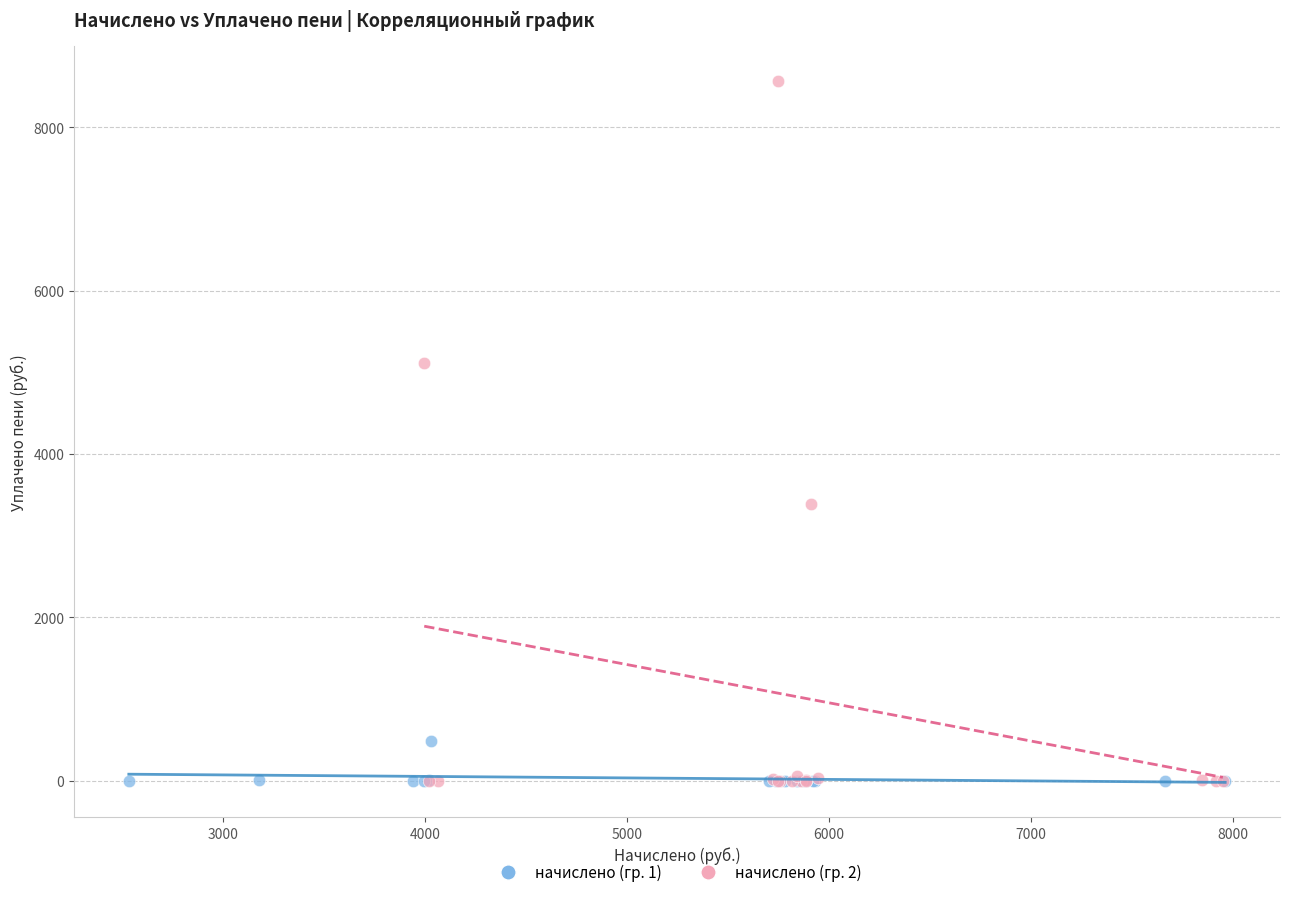

Which series reaches the maximum Y coordinate?

начислено (гр. 2)